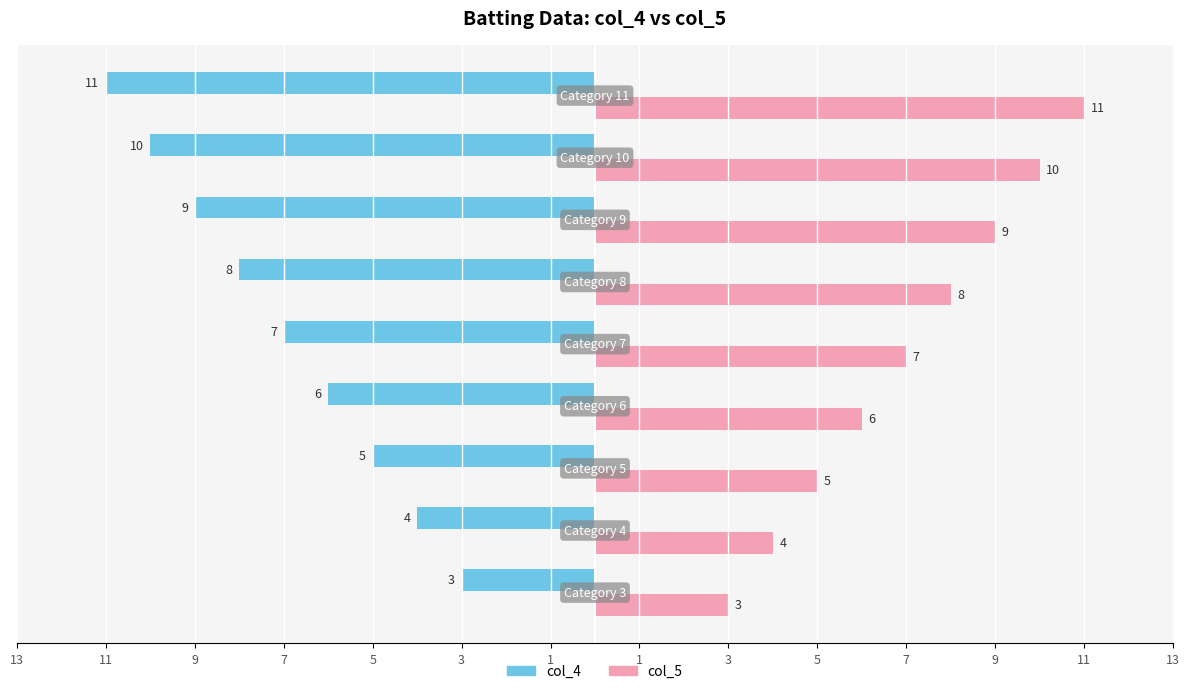

What is the label of the 4th bar from the left?

7